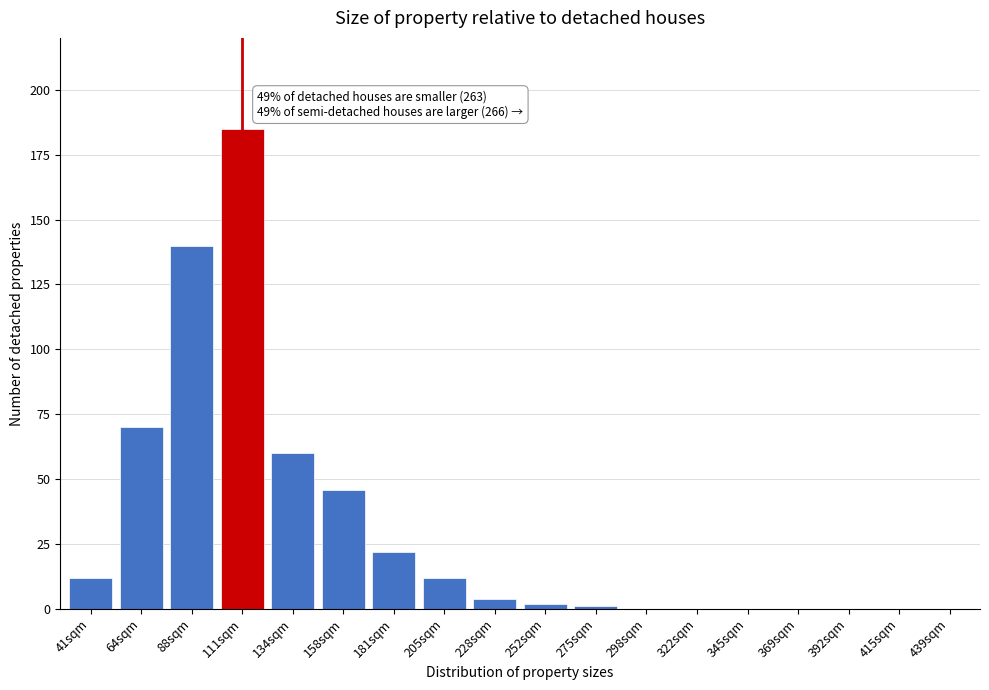

Reading left to right, extract all data points from this chart.

41sqm=12	64sqm=70	88sqm=140	111sqm=185	134sqm=60	158sqm=46	181sqm=22	205sqm=12	228sqm=4	252sqm=2	275sqm=1	298sqm=0	322sqm=0	345sqm=0	369sqm=0	392sqm=0	415sqm=0	439sqm=0